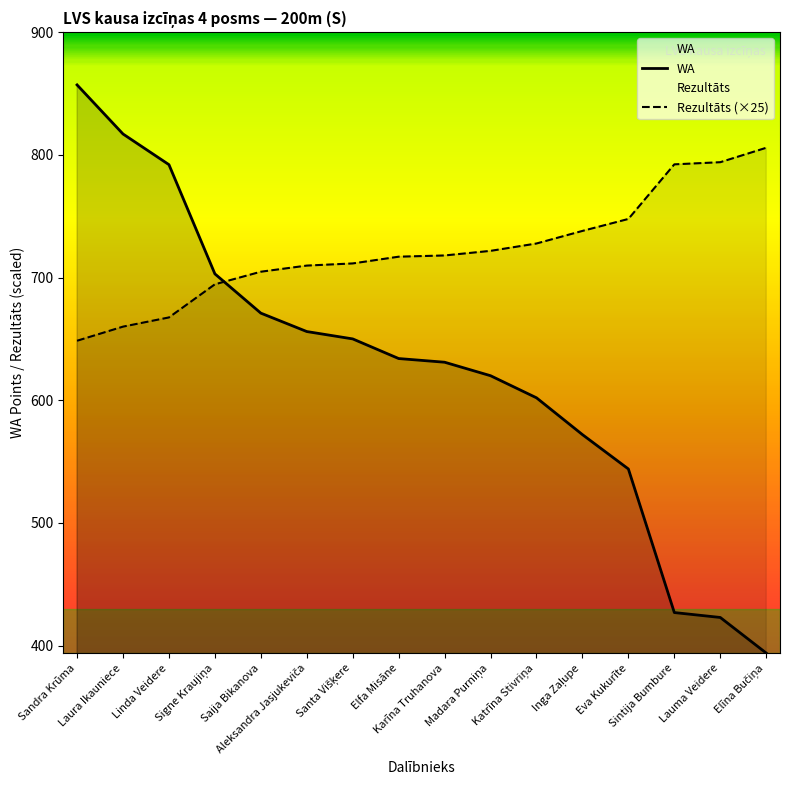

Which category has the highest value in the Rezultāts (×25) series?

Elīna Bučiņa